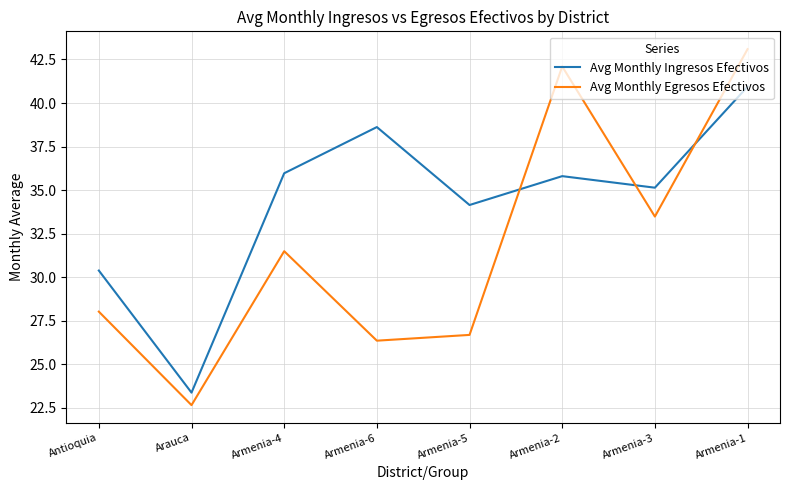

Rank the series by their average value, from highest to lowest.

Avg Monthly Ingresos Efectivos, Avg Monthly Egresos Efectivos